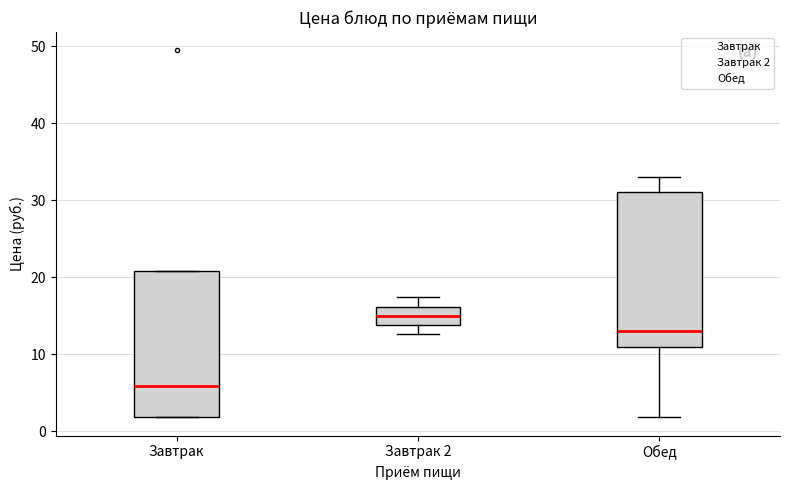

Which box's median line is the lowest?

Завтрак